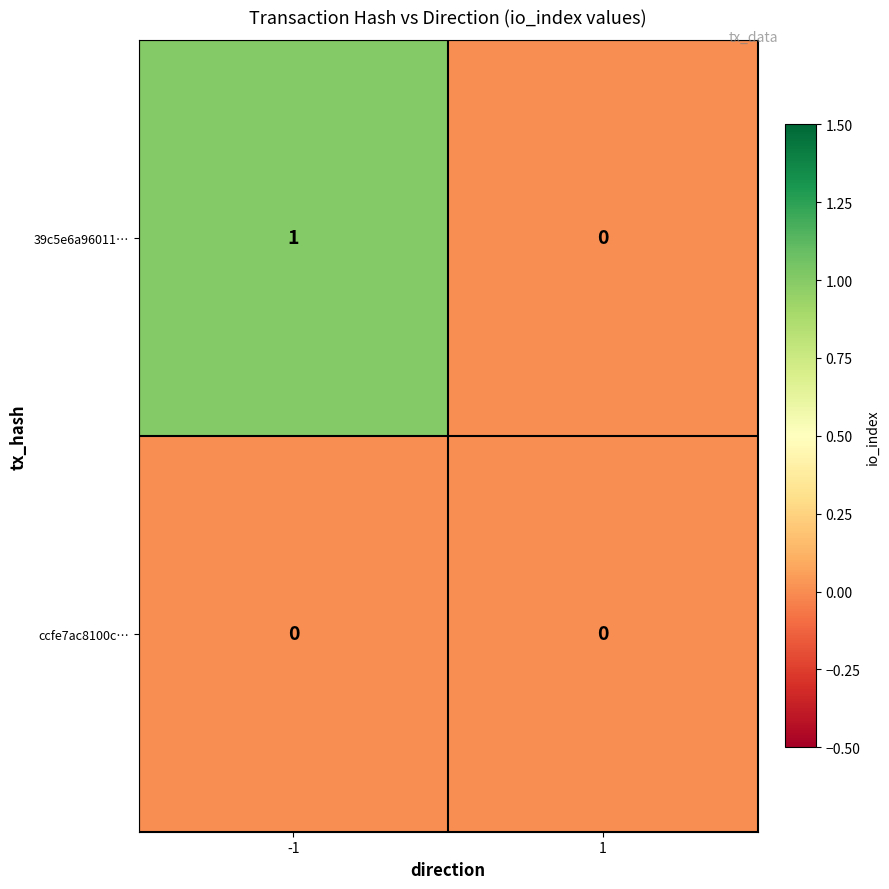

What is the greatest value displayed?

1